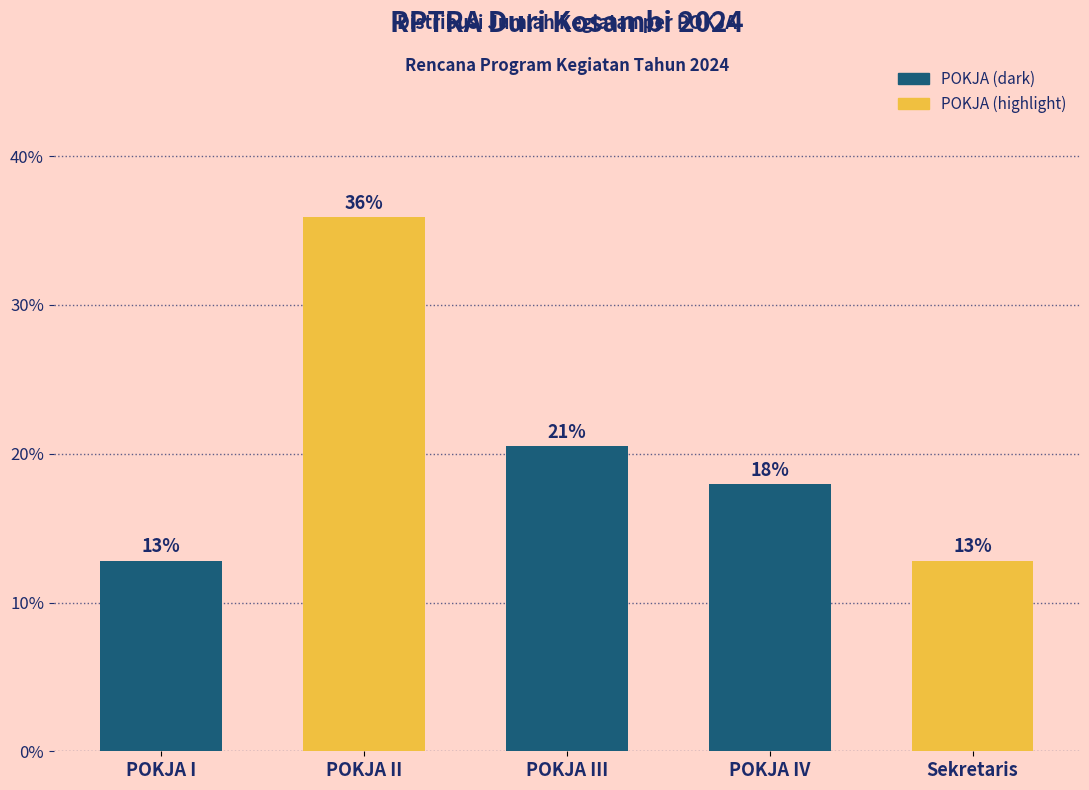

Does the chart contain any negative values?

No